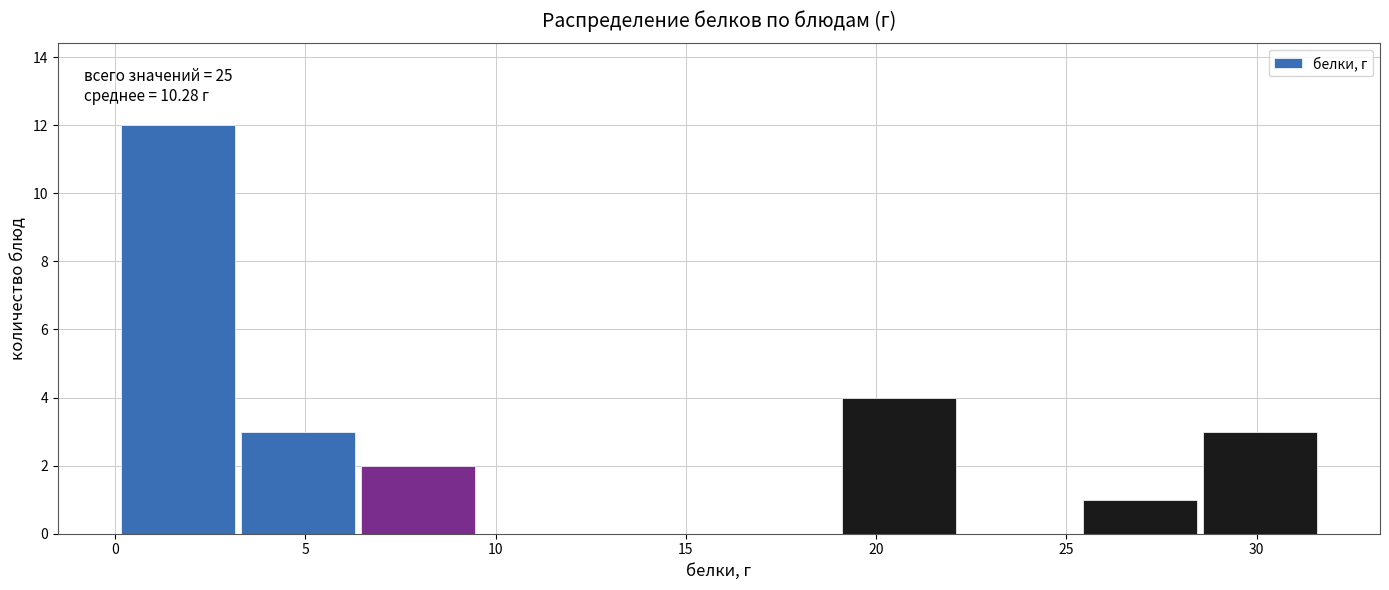

Over which range of the x-axis is the bar tallest?

0.0 to 3.0